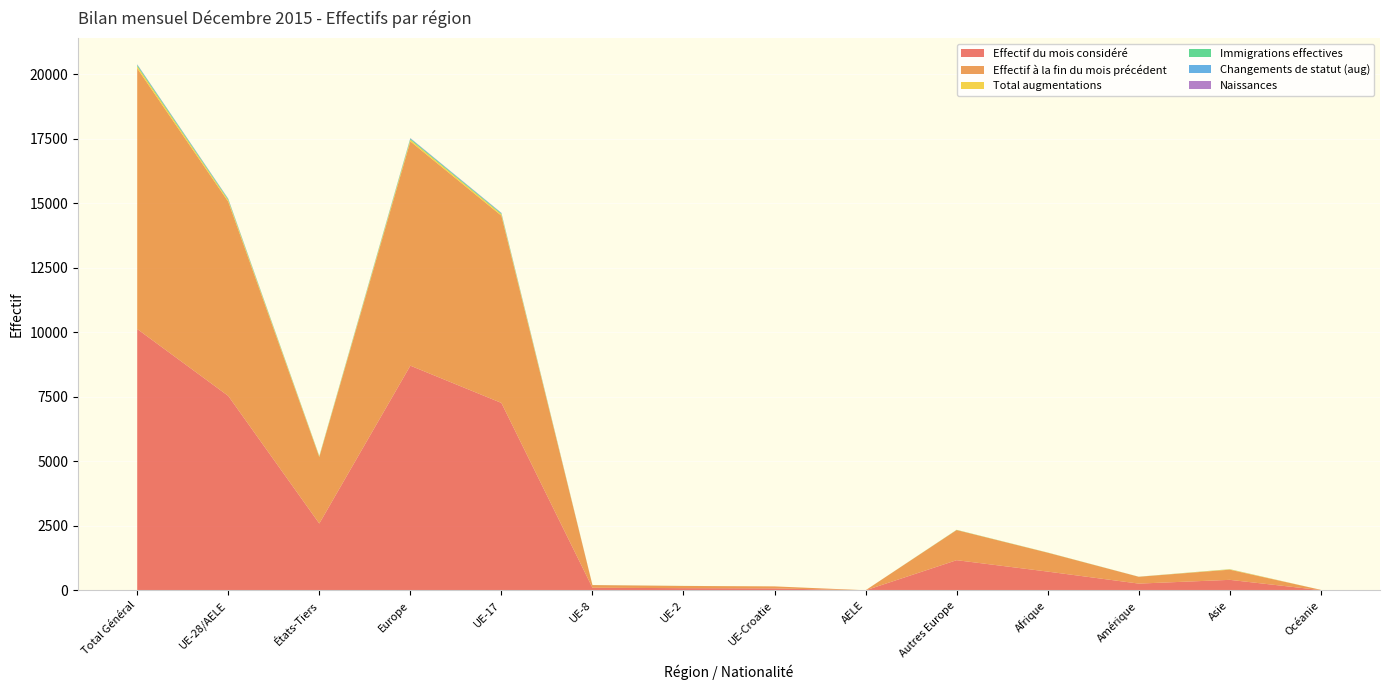

Reading left to right, what are all the values shown in this chart?

Effectif du mois considéré: Total Général=10125	UE-28/AELE=7534	États-Tiers=2591	Europe=8705	UE-17=7262	UE-8=104	UE-2=87	UE-Croatie=78	AELE=3	Autres Europe=1171	Afrique=729	Amérique=264	Asie=409	Océanie=11
Effectif à la fin du mois précédent: Total Général=10096	UE-28/AELE=7521	États-Tiers=2575	Europe=8688	UE-17=7252	UE-8=102	UE-2=86	UE-Croatie=78	AELE=3	Autres Europe=1167	Afrique=732	Amérique=264	Asie=394	Océanie=11
Total augmentations: Total Général=86	UE-28/AELE=60	États-Tiers=26	Europe=65	UE-17=57	UE-8=2	UE-2=1	UE-Croatie=0	AELE=0	Autres Europe=5	Afrique=4	Amérique=2	Asie=15	Océanie=0
Immigrations effectives: Total Général=45	UE-28/AELE=32	États-Tiers=13	Europe=37	UE-17=30	UE-8=1	UE-2=1	UE-Croatie=0	AELE=0	Autres Europe=5	Afrique=3	Amérique=1	Asie=4	Océanie=0
Changements de statut (aug): Total Général=16	UE-28/AELE=15	États-Tiers=1	Europe=15	UE-17=14	UE-8=1	UE-2=0	UE-Croatie=0	AELE=0	Autres Europe=0	Afrique=0	Amérique=1	Asie=0	Océanie=0
Naissances: Total Général=10	UE-28/AELE=9	États-Tiers=1	Europe=9	UE-17=9	UE-8=0	UE-2=0	UE-Croatie=0	AELE=0	Autres Europe=0	Afrique=0	Amérique=0	Asie=1	Océanie=0